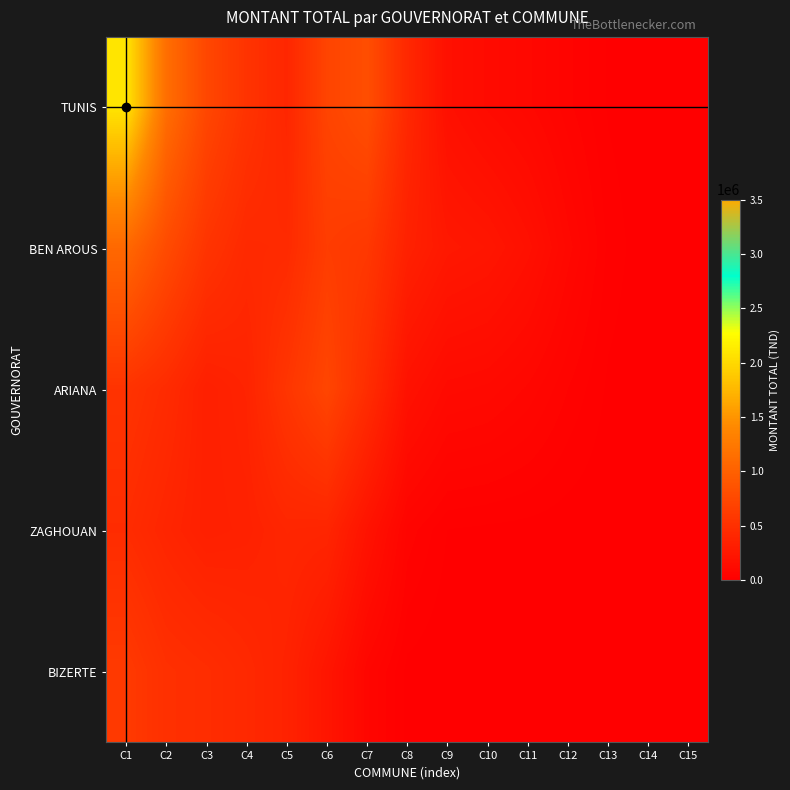

At which category is the sum across all series the highest?

C1